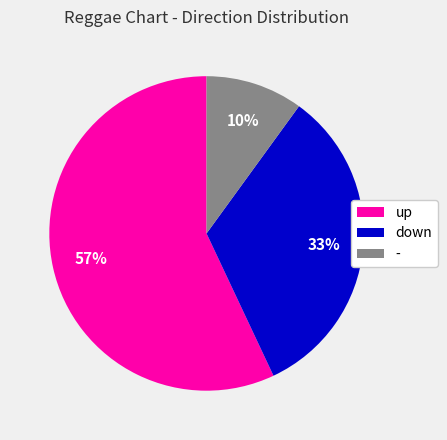

Which category has the smallest portion of the pie?

-